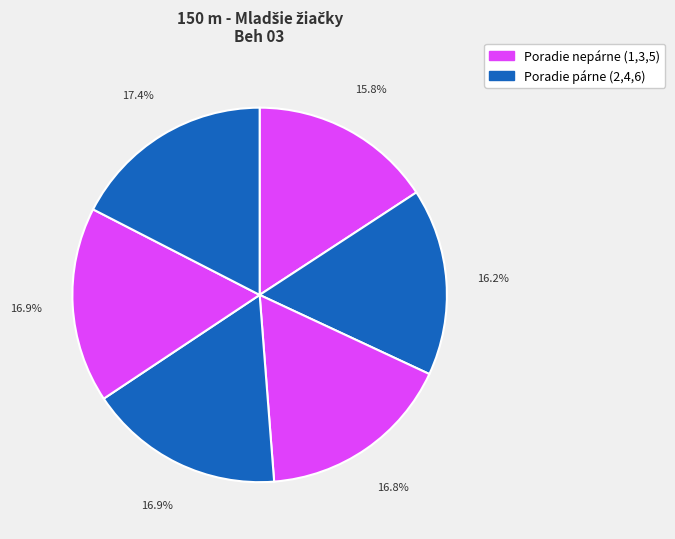

Is there a majority slice in this chart?

No